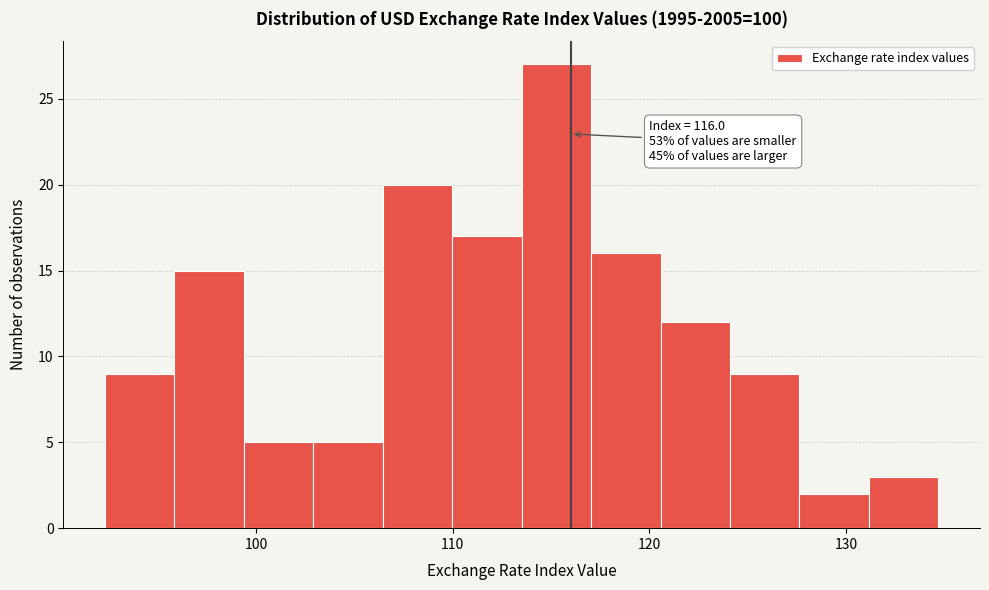

Read against the x-axis, roughly where is the centre of the tallest bar?

115